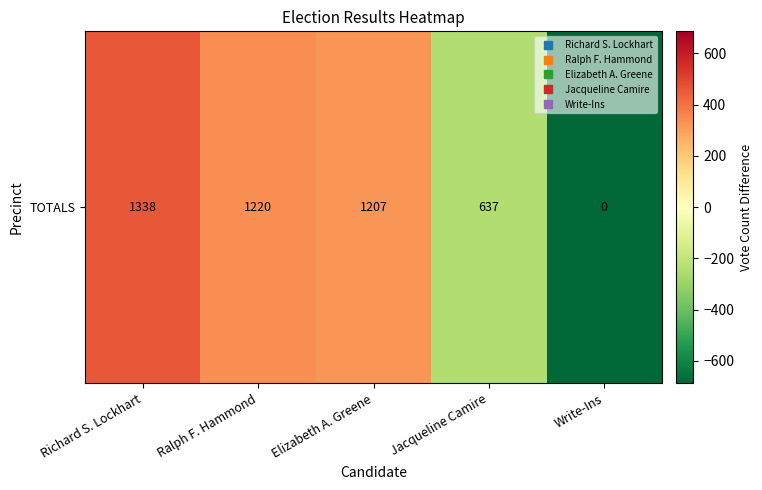

What is the change in value from Elizabeth A. Greene to Jacqueline Camire?

-570.0